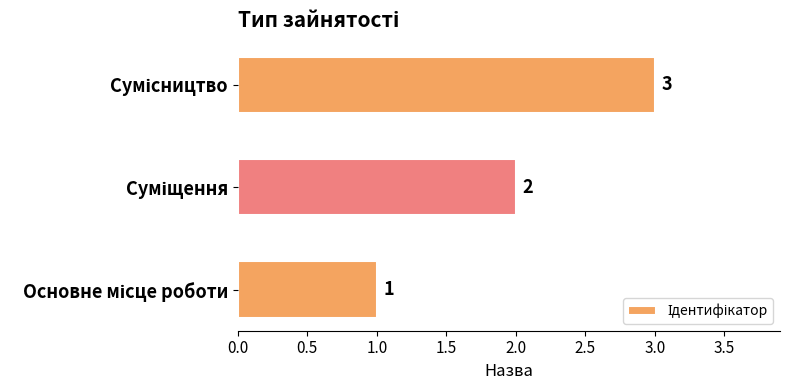

What is the sum of all values?

6